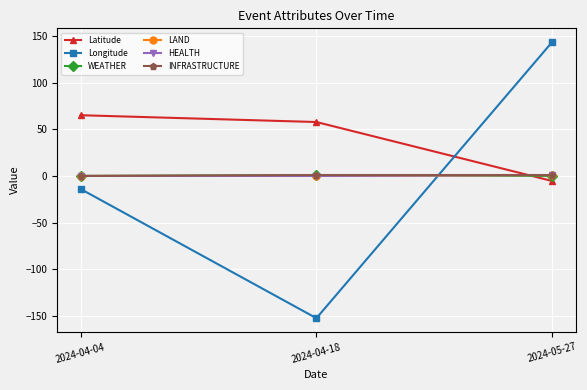

Is this an area chart (filled region under the line)?

No